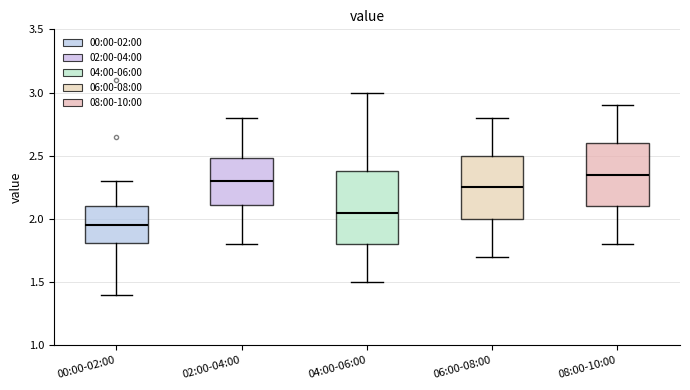

Which box is the tallest, from its lower edge to its upper edge?

04:00-06:00